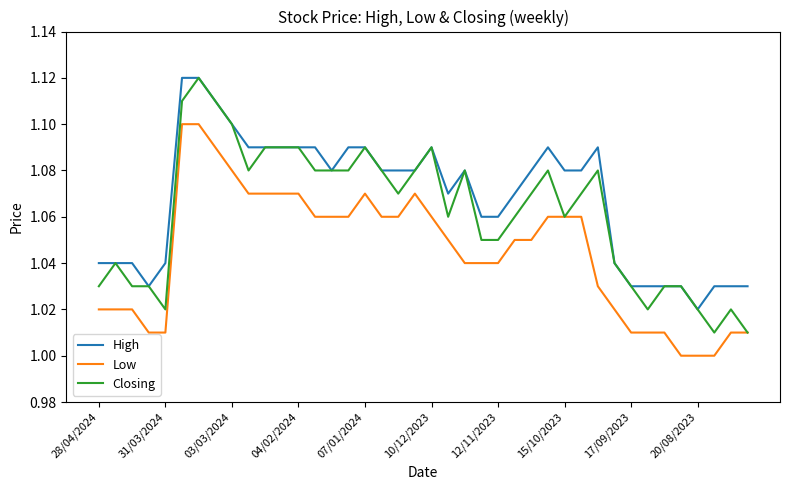

Is this an area chart (filled region under the line)?

No